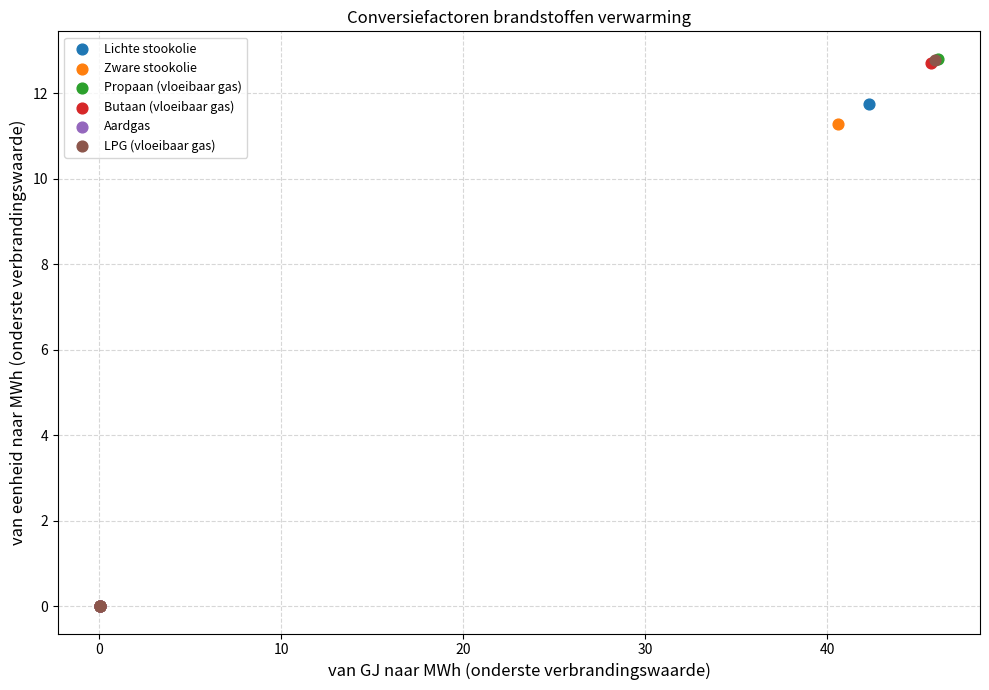

What are all the series names shown in the legend?

Lichte stookolie, Zware stookolie, Propaan (vloeibaar gas), Butaan (vloeibaar gas), Aardgas, LPG (vloeibaar gas)